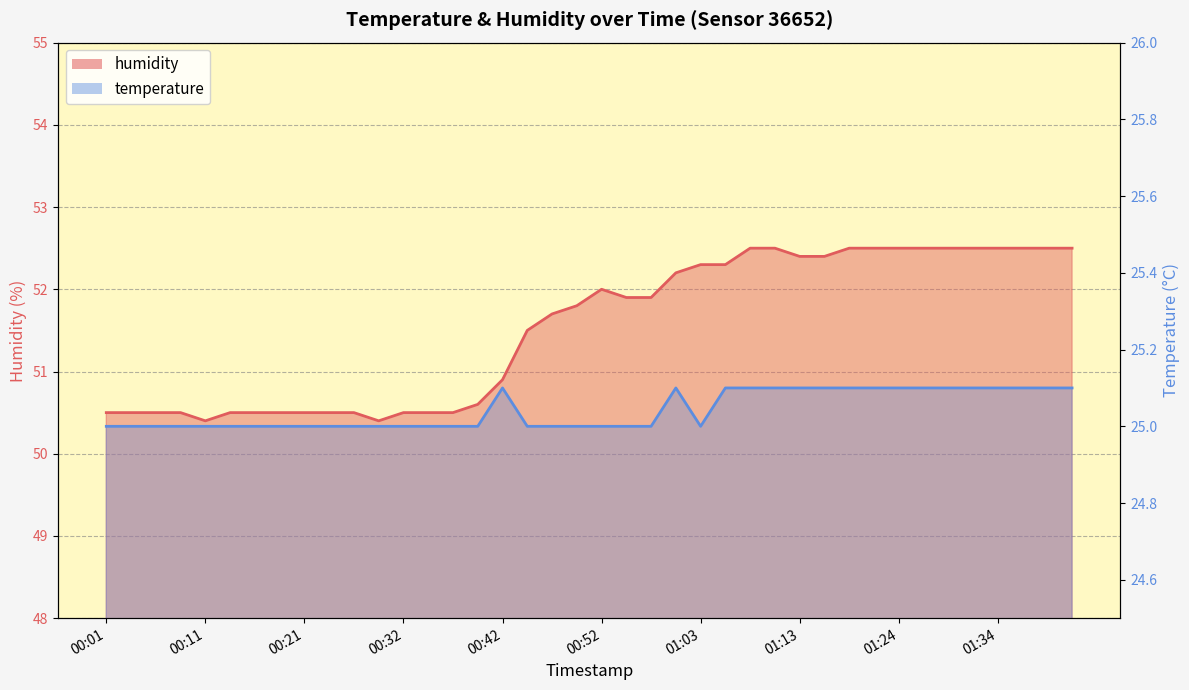

Is the value of temperature at 00:16 greater than the value of humidity at 01:00?

No